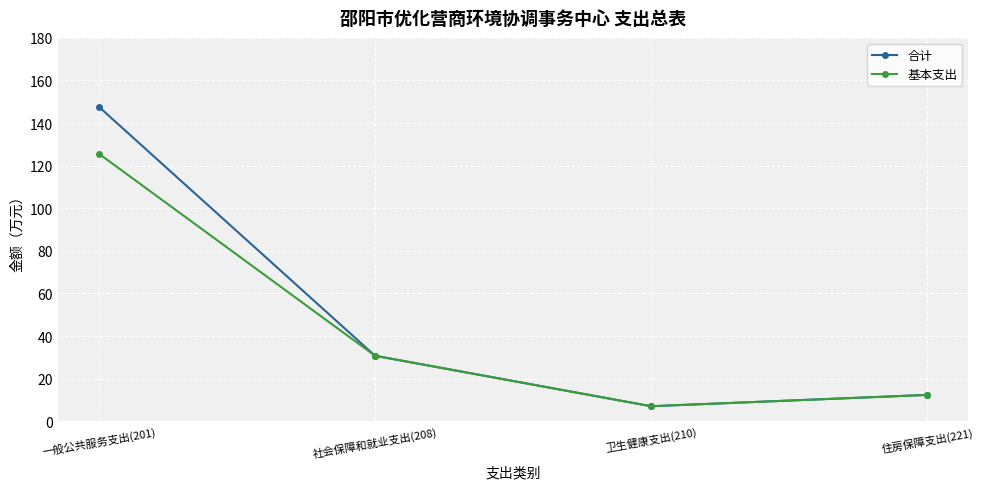

What is the sum of all 基本支出 values?

175.7